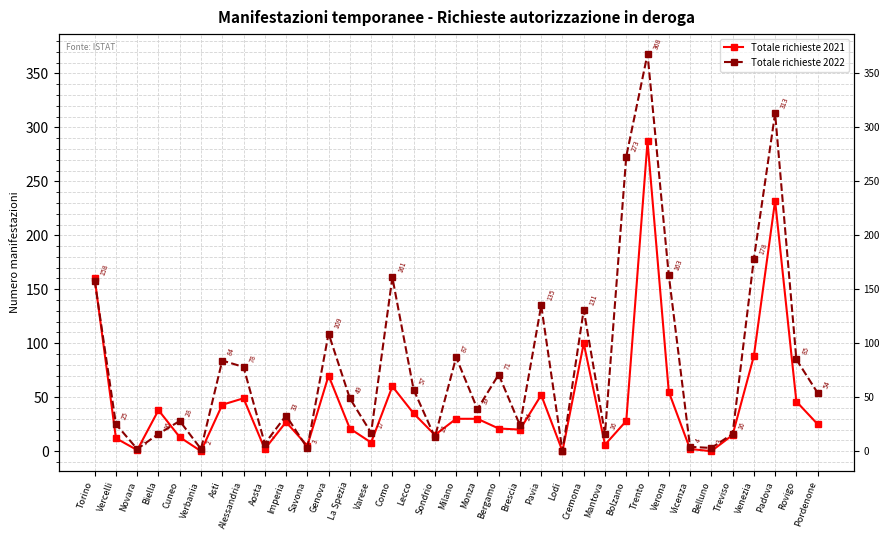

What is the difference between the second highest and second lowest values in the Totale richieste 2021 series?

232